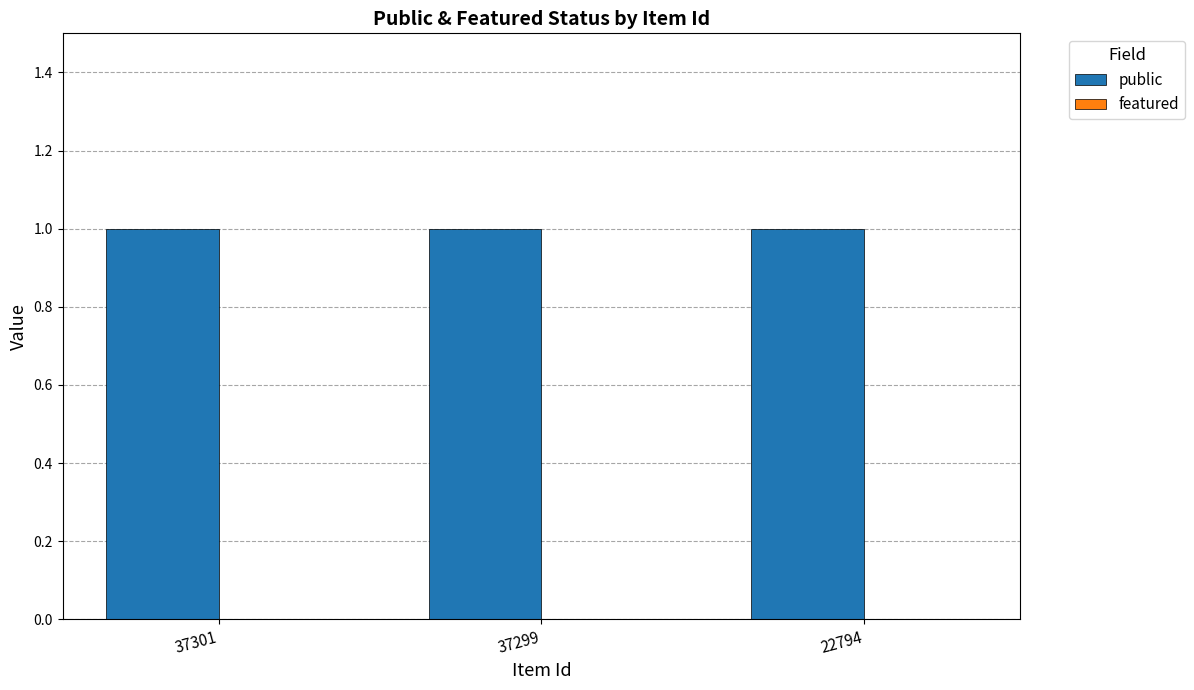

Reading left to right, list all the values displayed in this chart.

public: 37301=1	37299=1	22794=1
featured: 37301=0	37299=0	22794=0